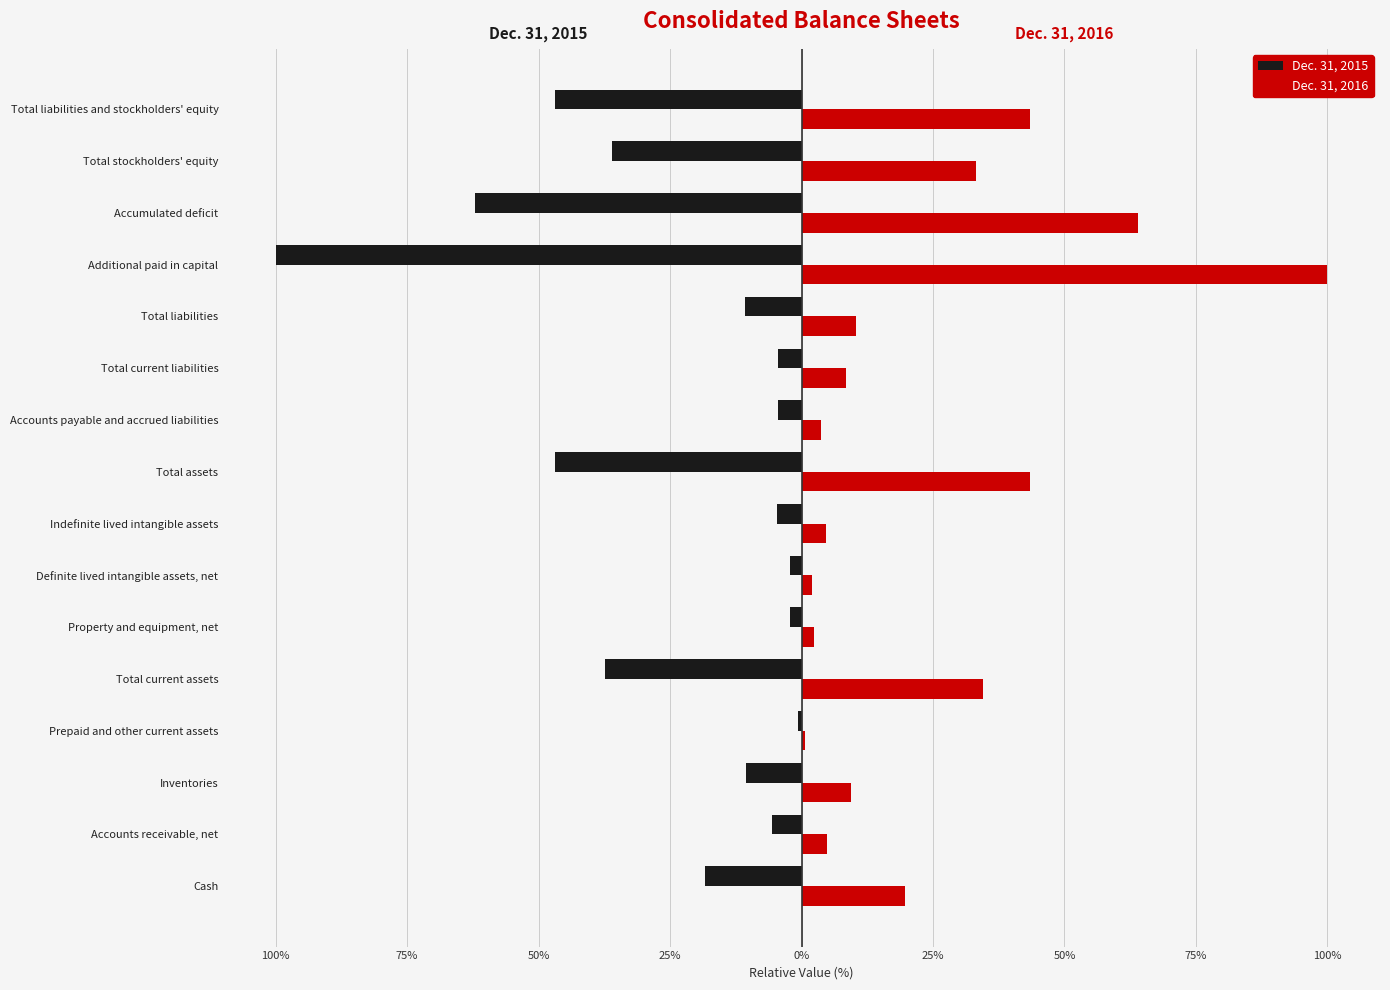

What are all the series names shown in the legend?

Dec. 31, 2015, Dec. 31, 2016